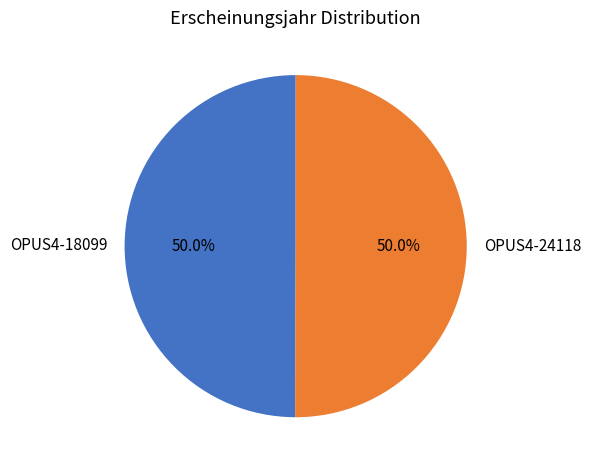

To the nearest percent, what percentage of the pie is OPUS4-24118?

50%